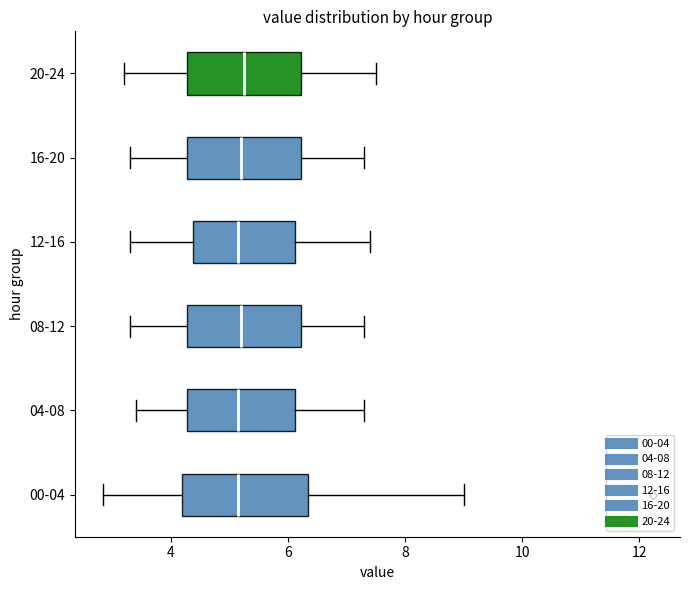

Reading bottom to top, transcribe this box plot: for each box, give where its median line is, the range the box spans, and where its two whiskers end, as read against the x-axis. The values are not printed on the chart, so give them approximately, as read against the axis.

00-04: median 5.2, box 4.2 to 6.4, whiskers 2.8 to 9.0
04-08: median 5.2, box 4.2 to 6.2, whiskers 3.4 to 7.4
08-12: median 5.2, box 4.2 to 6.2, whiskers 3.4 to 7.4
12-16: median 5.2, box 4.4 to 6.2, whiskers 3.4 to 7.4
16-20: median 5.2, box 4.2 to 6.2, whiskers 3.4 to 7.4
20-24: median 5.2, box 4.2 to 6.2, whiskers 3.2 to 7.6